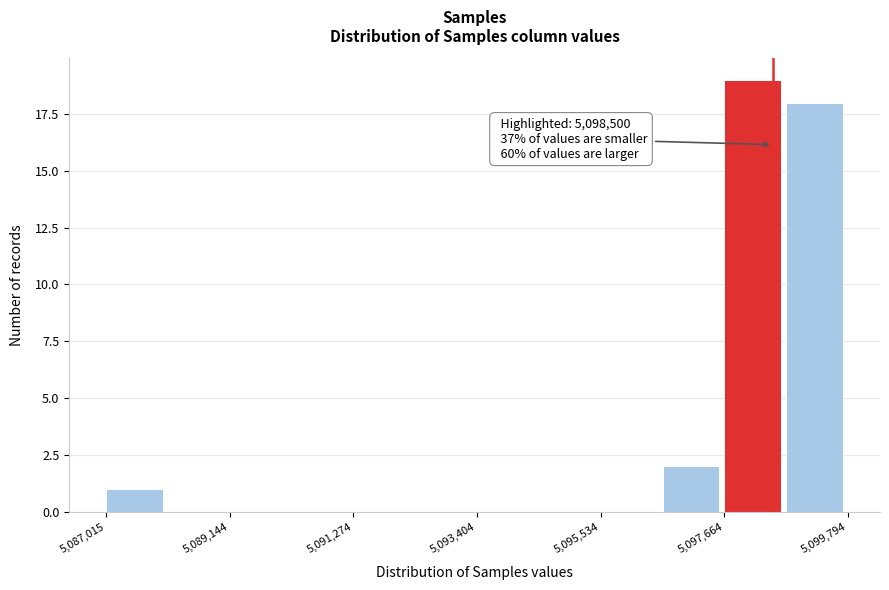

Read against the x-axis, roughly where is the centre of the tallest bar?

5098000